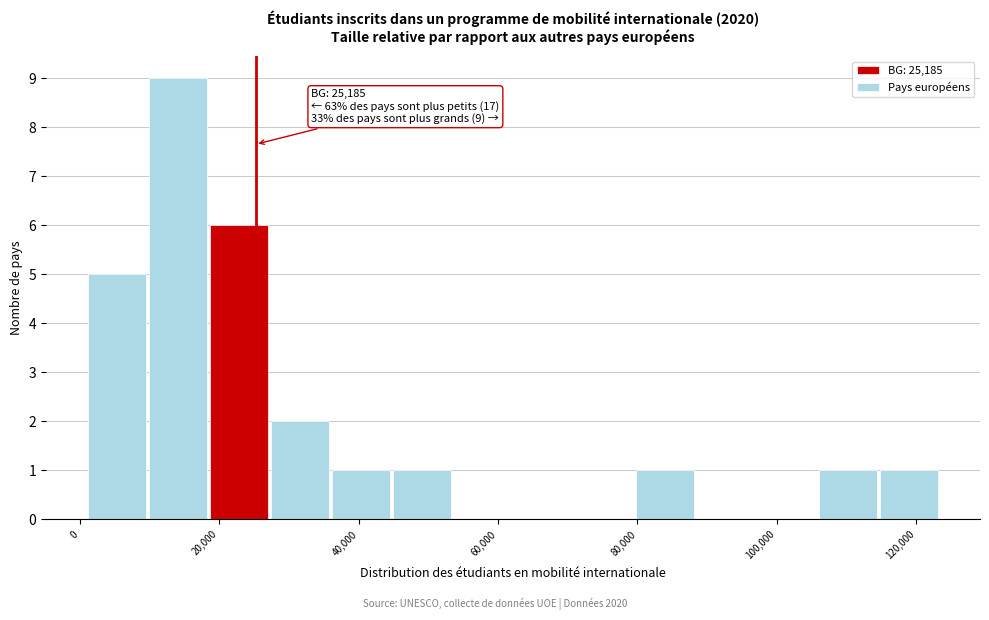

Over which range of the x-axis is the bar tallest?

10000 to 18000